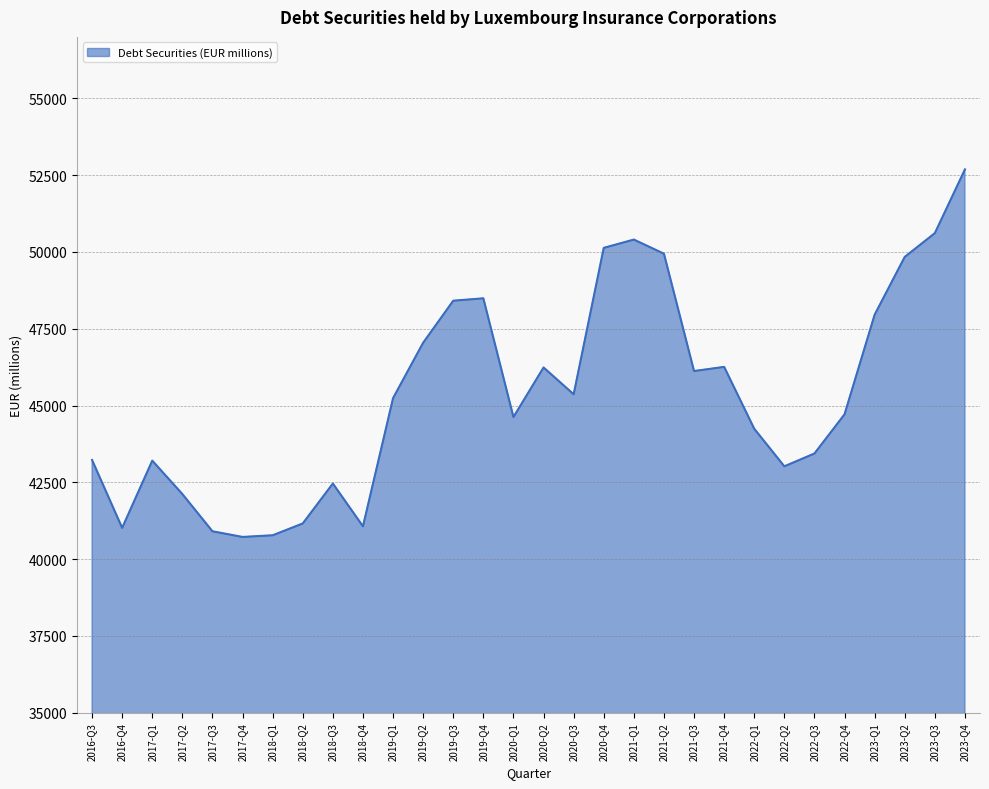

Is it true that the value at 2022-Q2 is 63145?

False